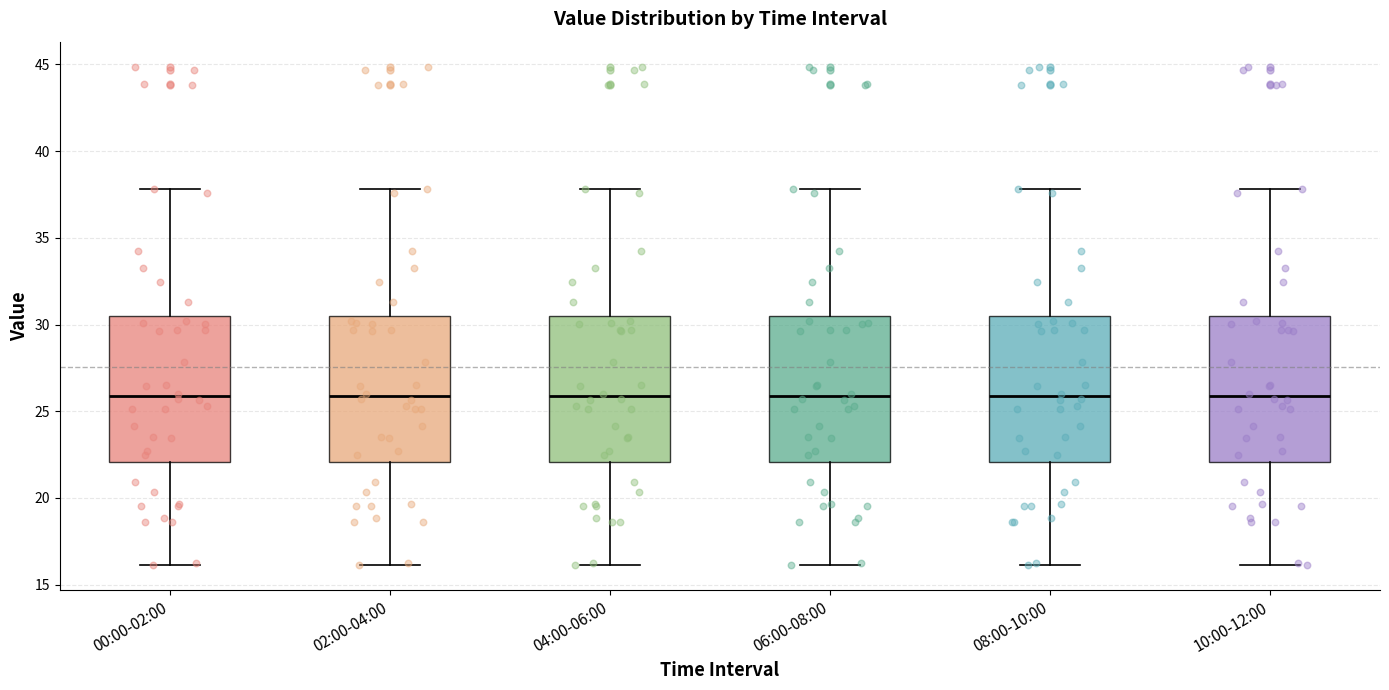

Where does the upper whisker of the box for 06:00-08:00 end on the y-axis? The values are not printed on the chart, so give them approximately, as read against the axis.

38.0